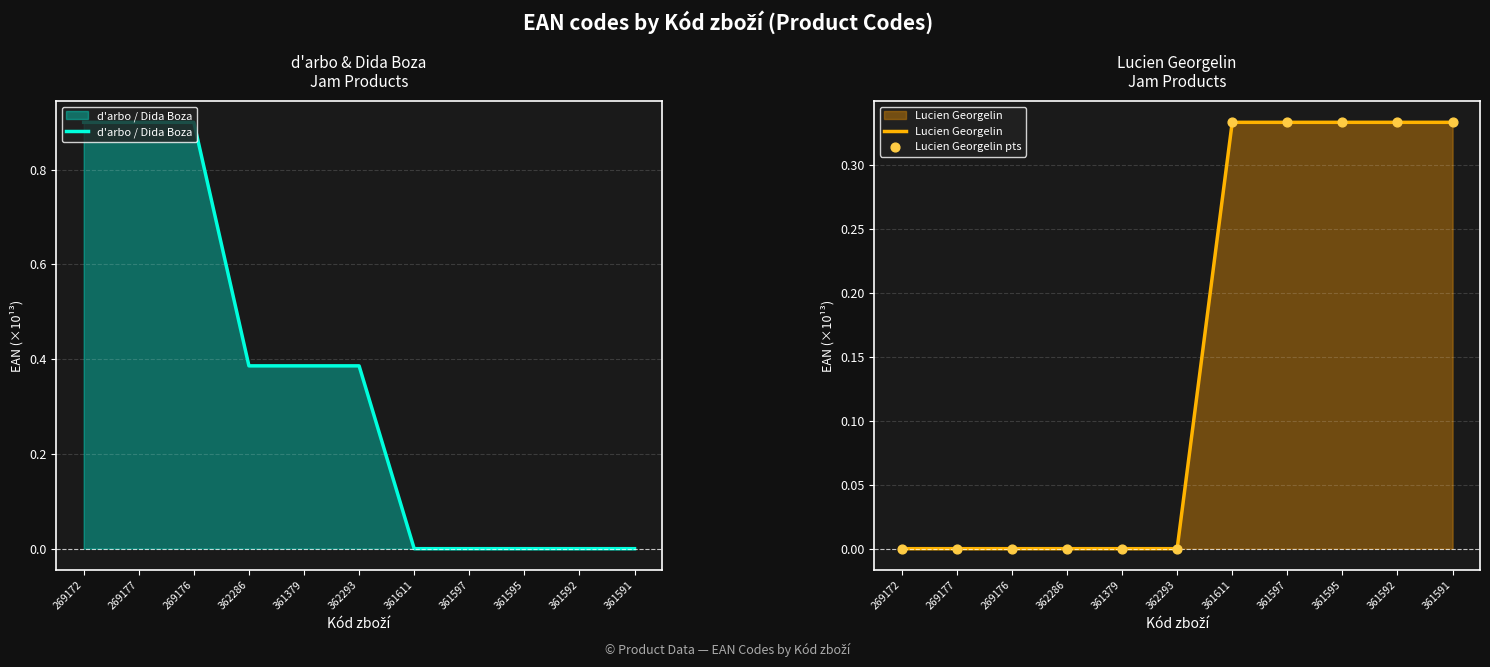

Which series has the largest Y range (max minus min)?

d'arbo / Dida Boza